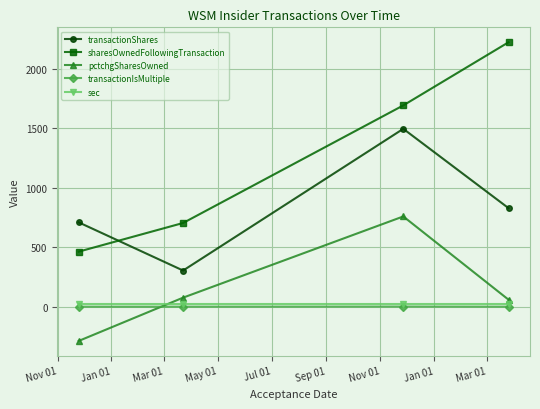

Which series has the largest total across all categories?

sharesOwnedFollowingTransaction